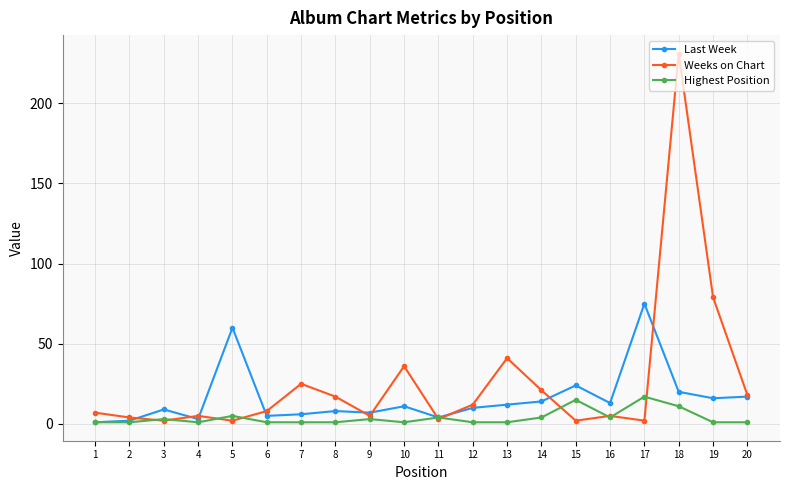

At which label does Weeks on Chart reach its peak?

18